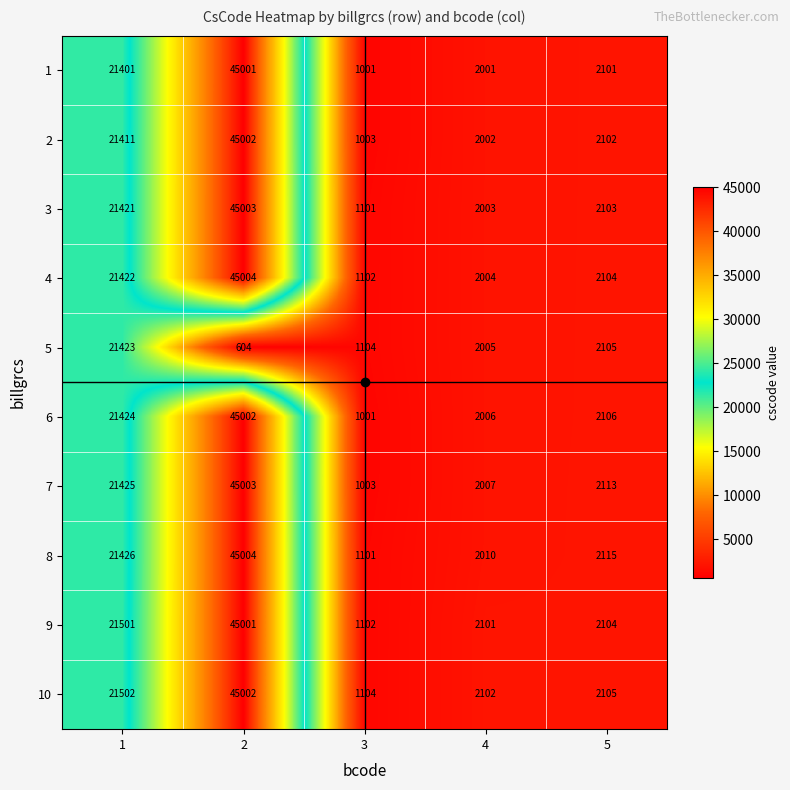

True or false: 7 has a value of 2113 at 5.

True